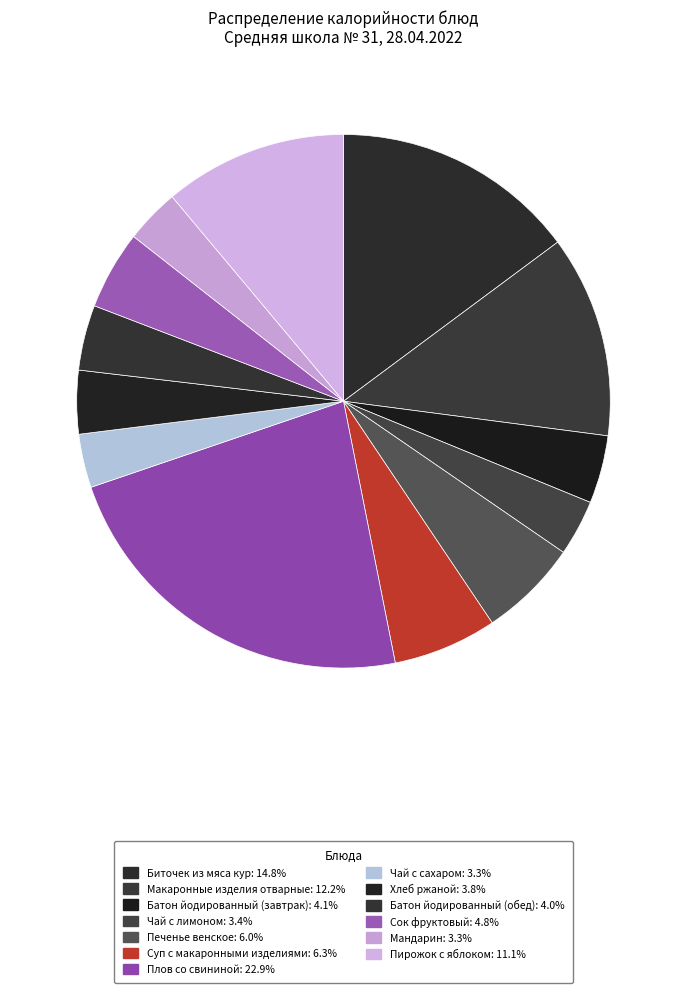

Rank the categories by value from lowest to highest.

Чай с сахаром, Мандарин, Чай с лимоном, Хлеб ржаной, Батон йодированный (обед), Батон йодированный (завтрак), Сок фруктовый, Печенье венское, Суп с макаронными изделиями, Пирожок с яблоком, Макаронные изделия отварные, Биточек из мяса кур, Плов со свининой